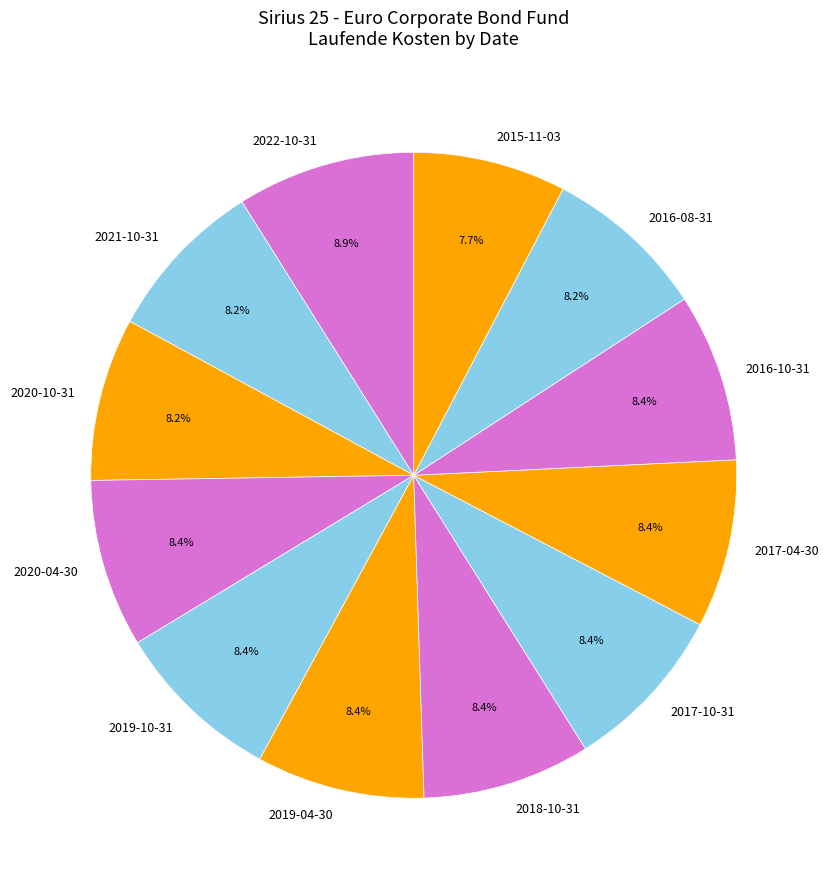

The 2019-04-30 slice represents 8% of the pie. True or false?

True